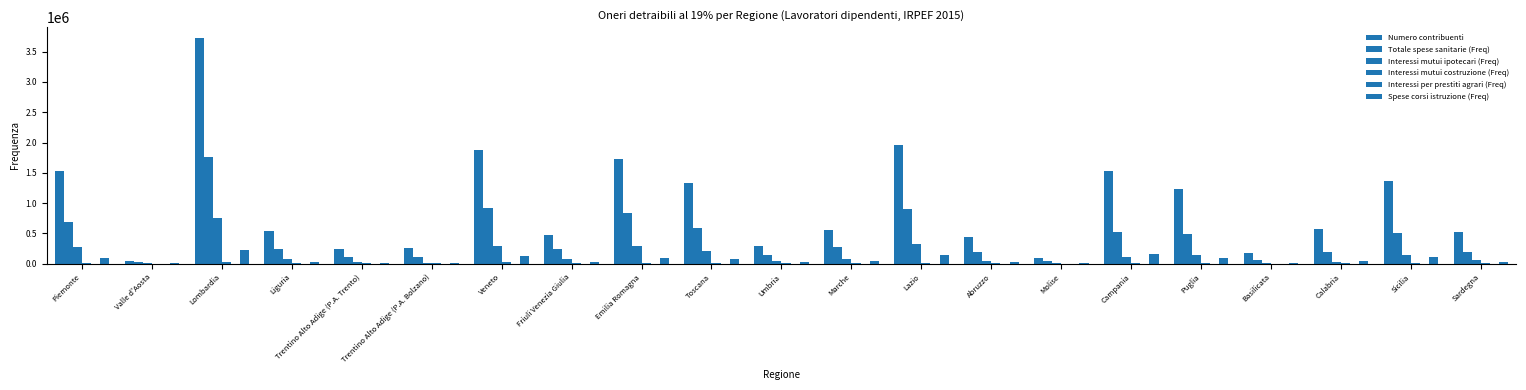

Are the bars grouped side by side (vs. stacked)?

Yes